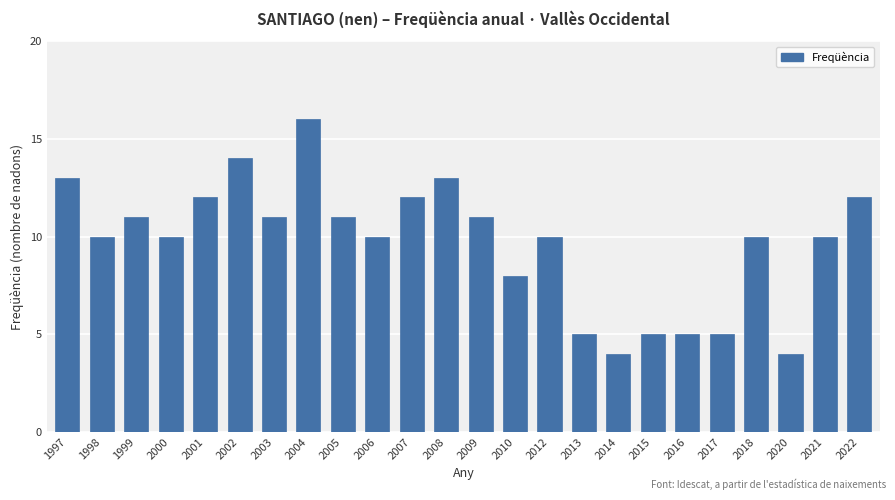

Does the chart contain stacked bars?

No